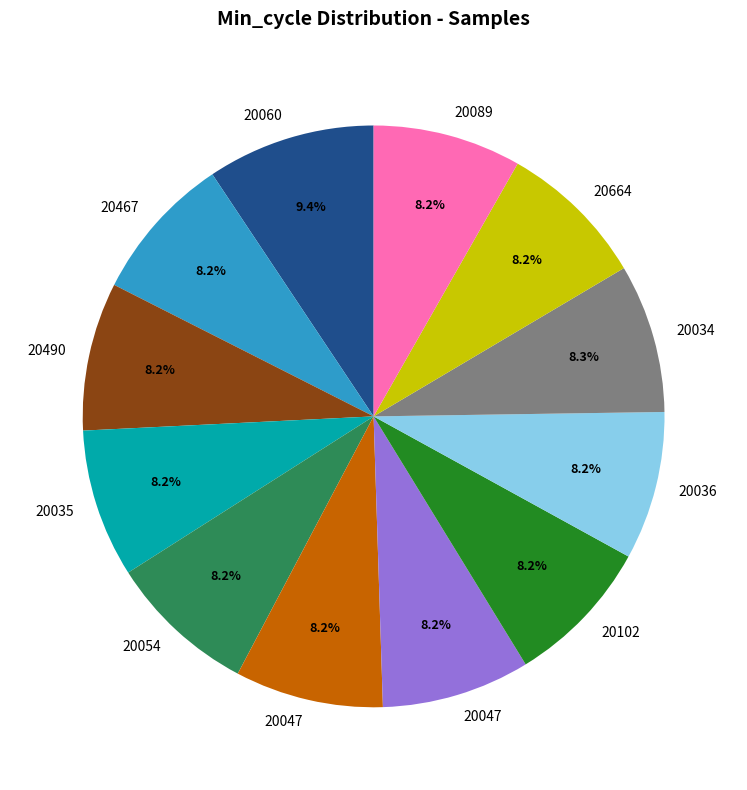

To the nearest percent, what is the difference between the largest and smallest slice percentages?

1%